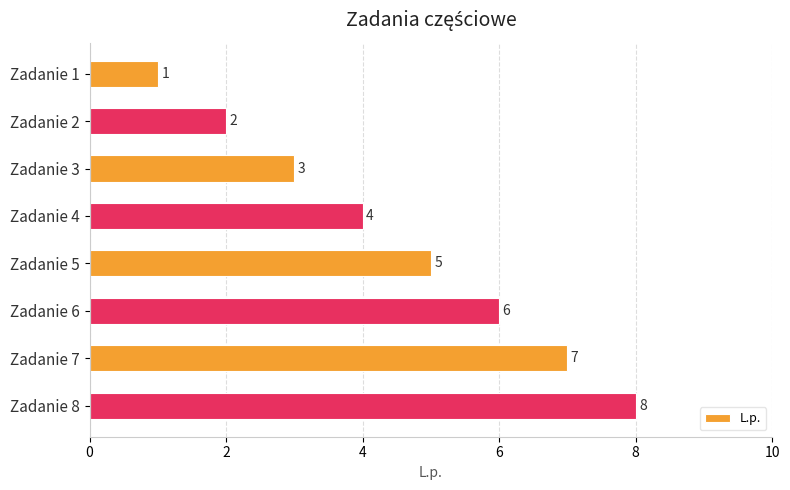

Which label corresponds to the smallest value in the chart?

Zadanie 1